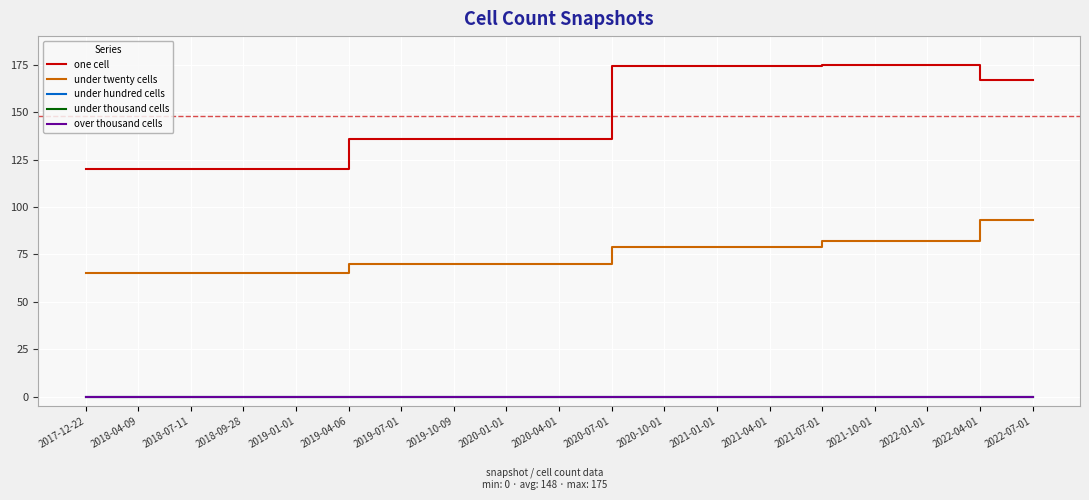

Which series changed the most between 2019-04-06 and 2022-04-01?

one cell